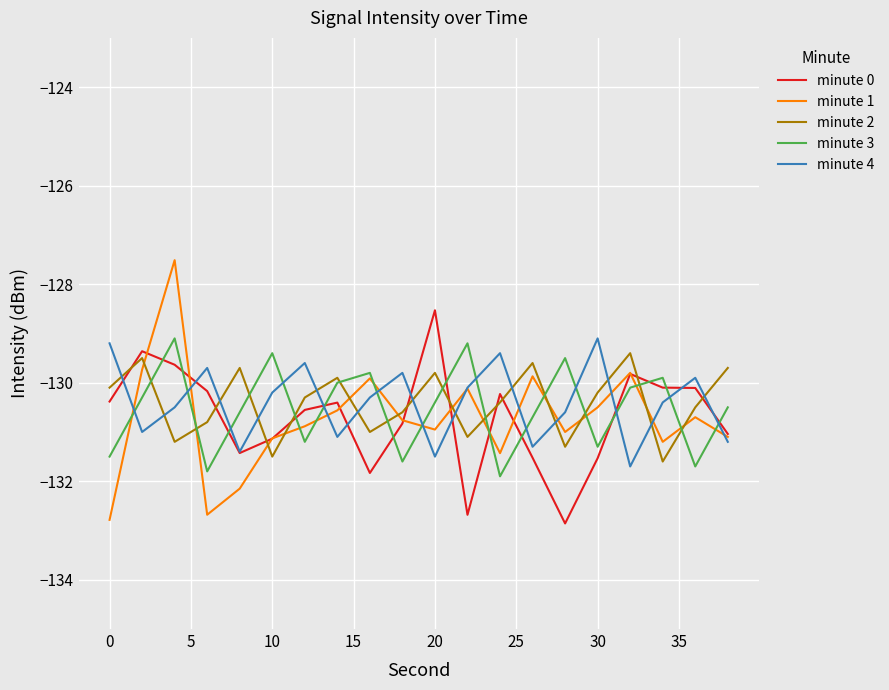

What is the greatest value displayed?

-127.5